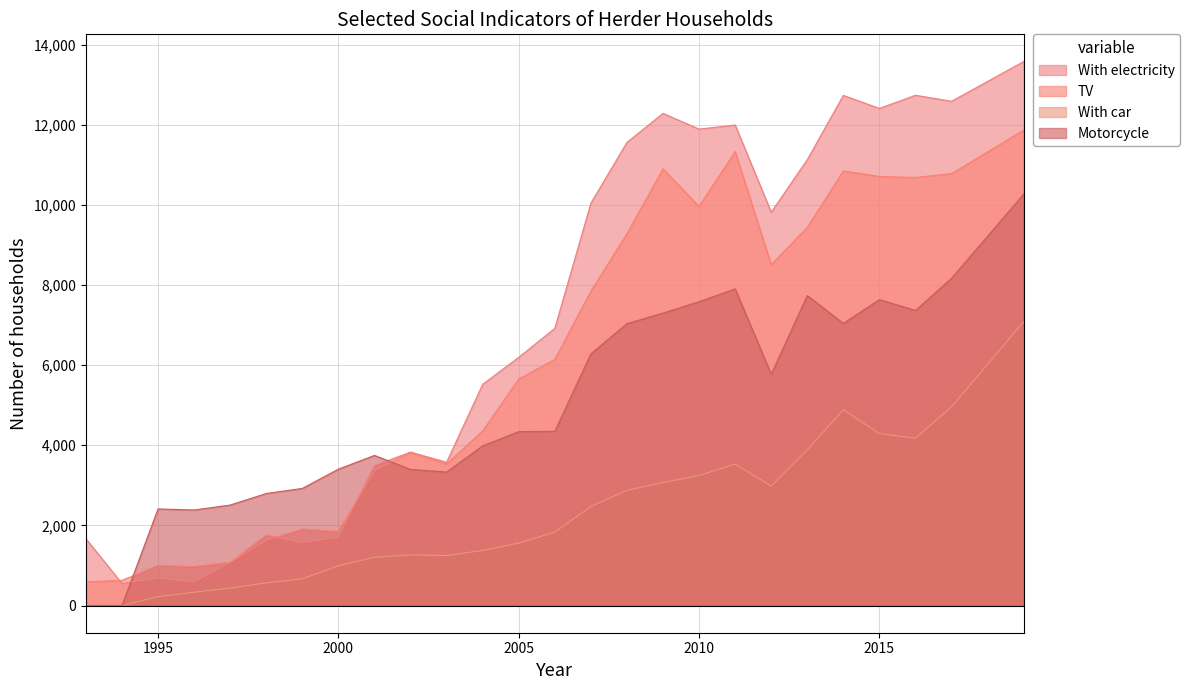

What is the average value of the Motorcycle series?

4987